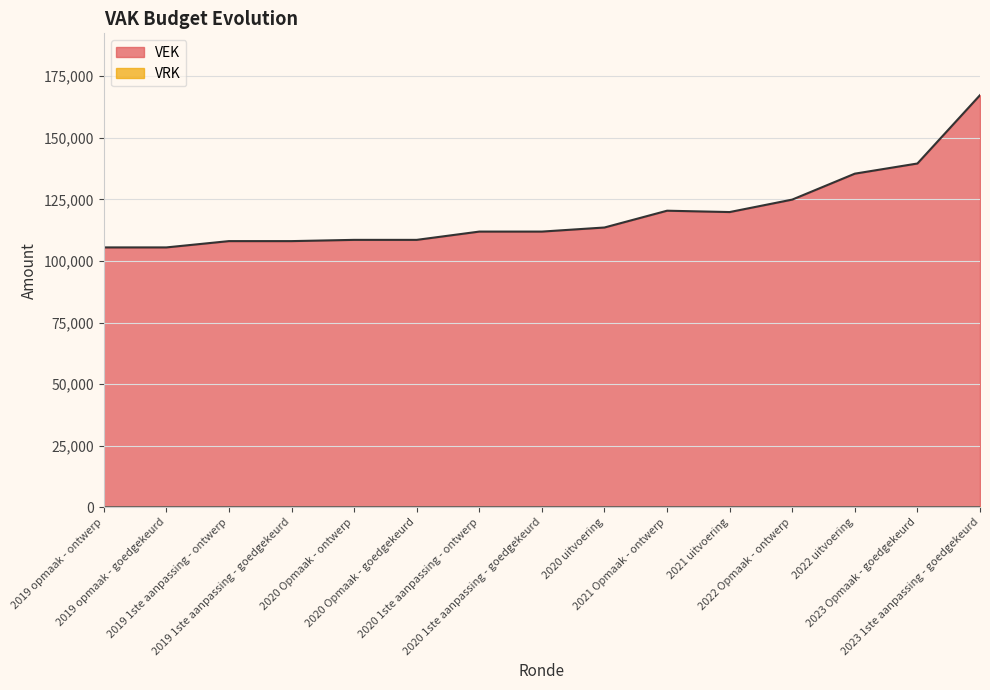

What position from the left is 2019 opmaak - ontwerp?

1